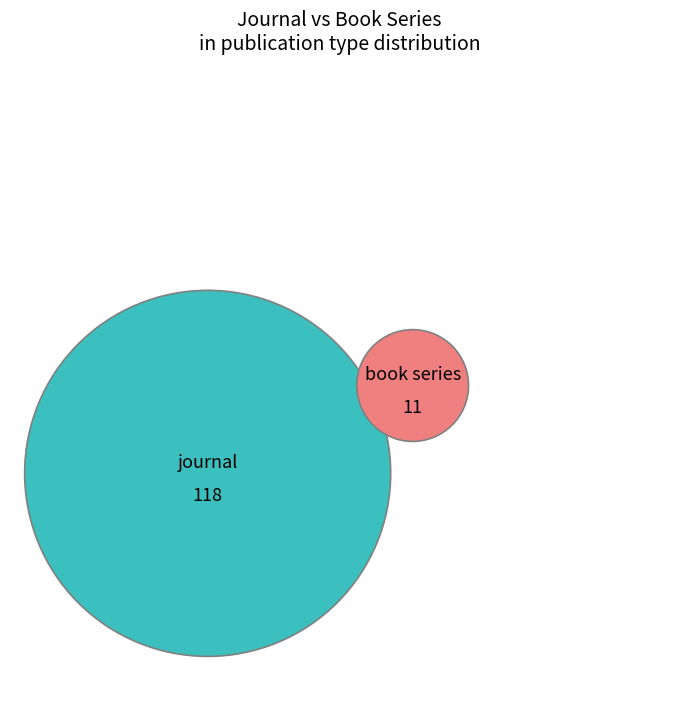

Rank the categories by value from lowest to highest.

book series, journal